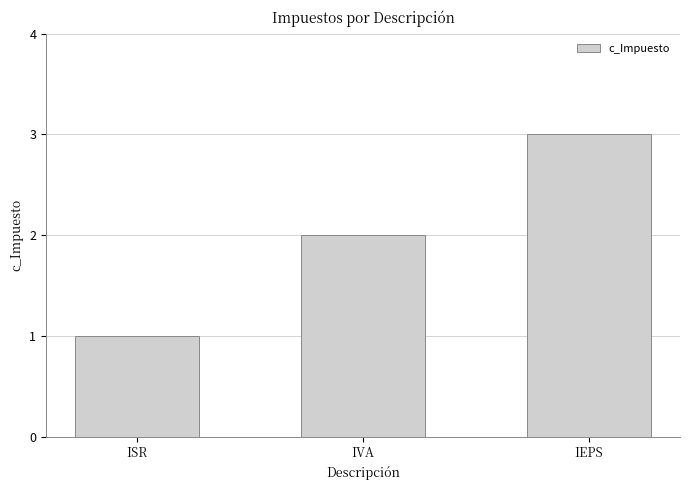

What is the sum of all values?

6